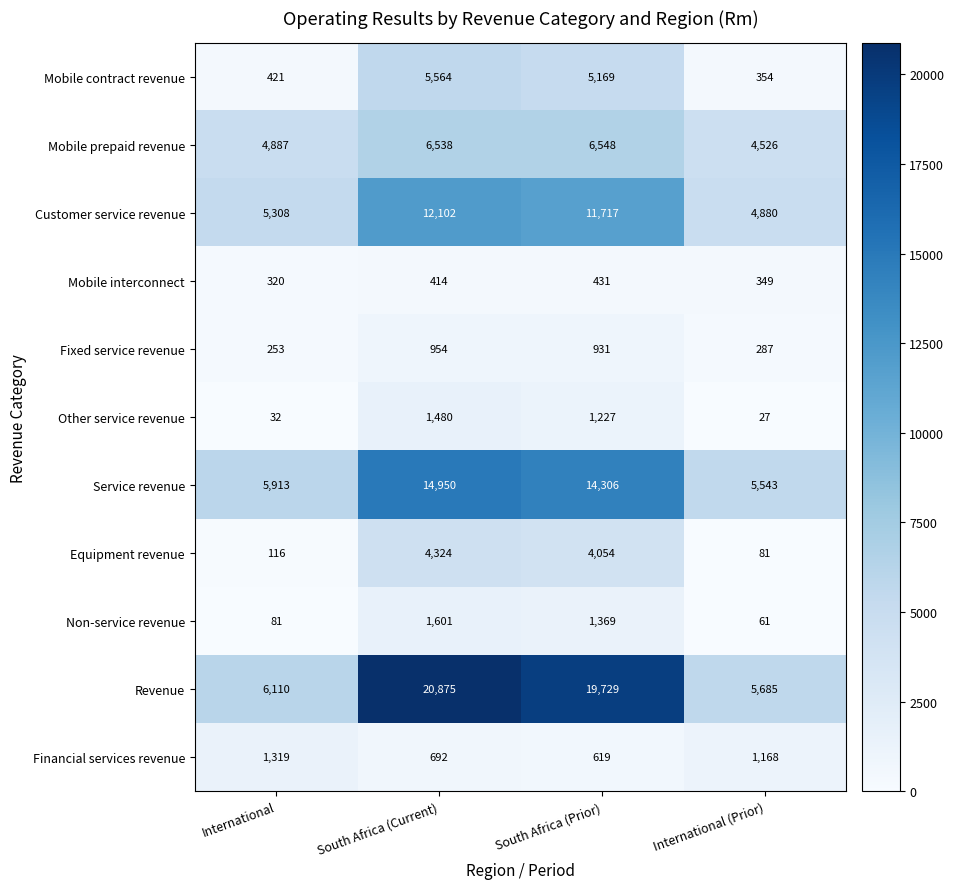

Is it true that Other service revenue equals 986 at South Africa (Current)?

False